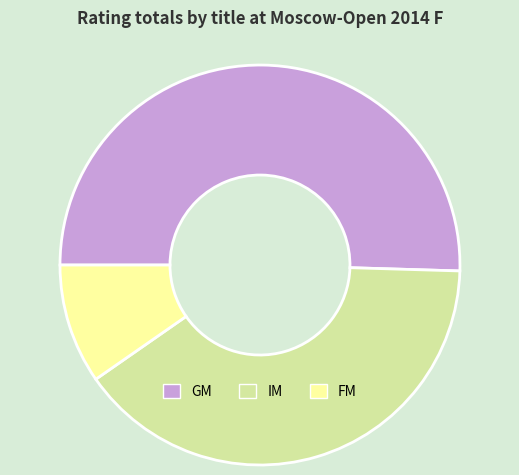

Is there a majority slice in this chart?

Yes